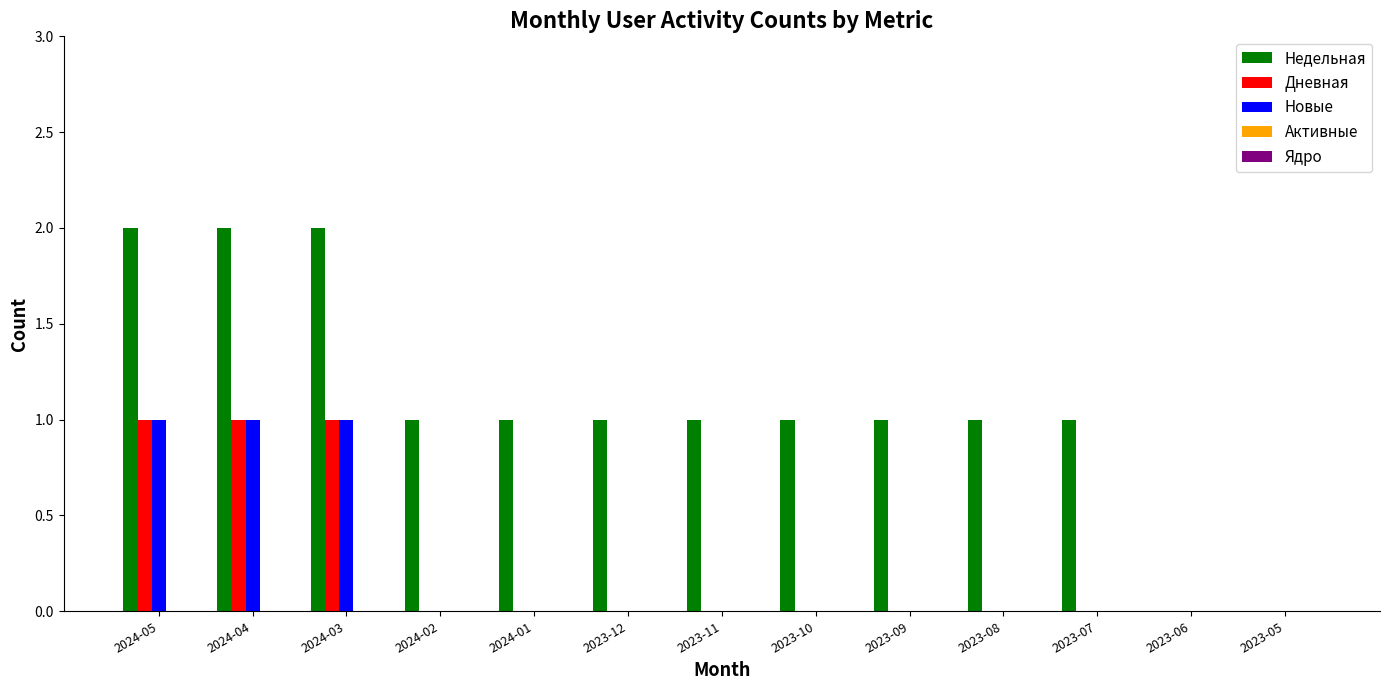

How many Дневная values are between 0 and 1?

13